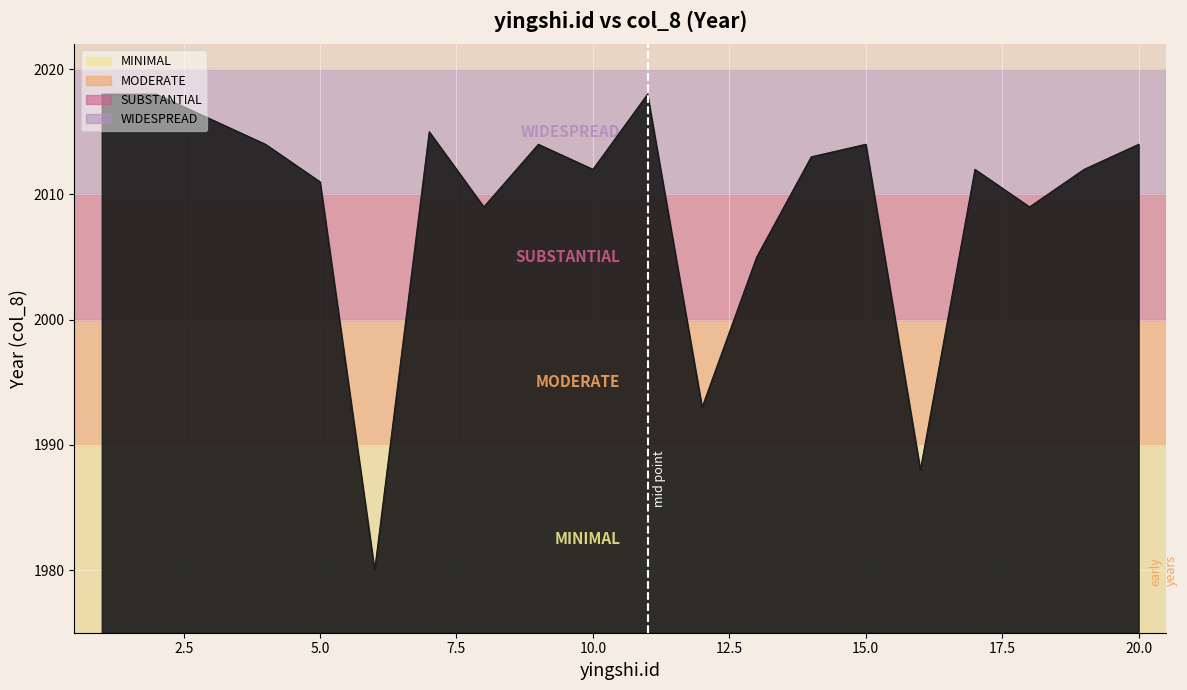

What is the smallest value displayed?

1980